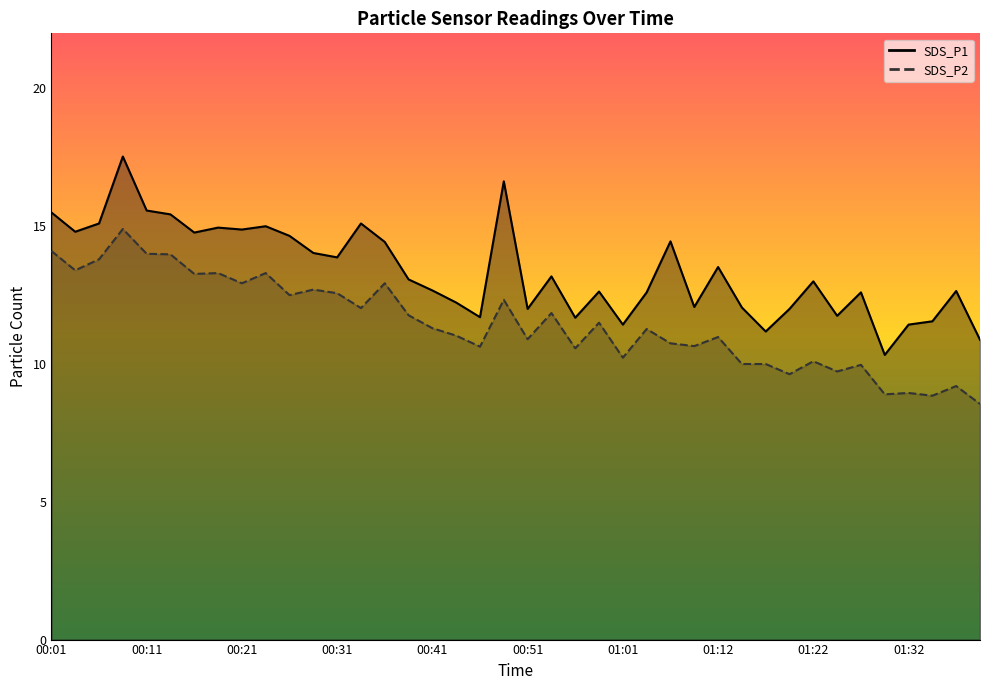

The SDS_P1 series shows 14.4 at 01:06. True or false?

True